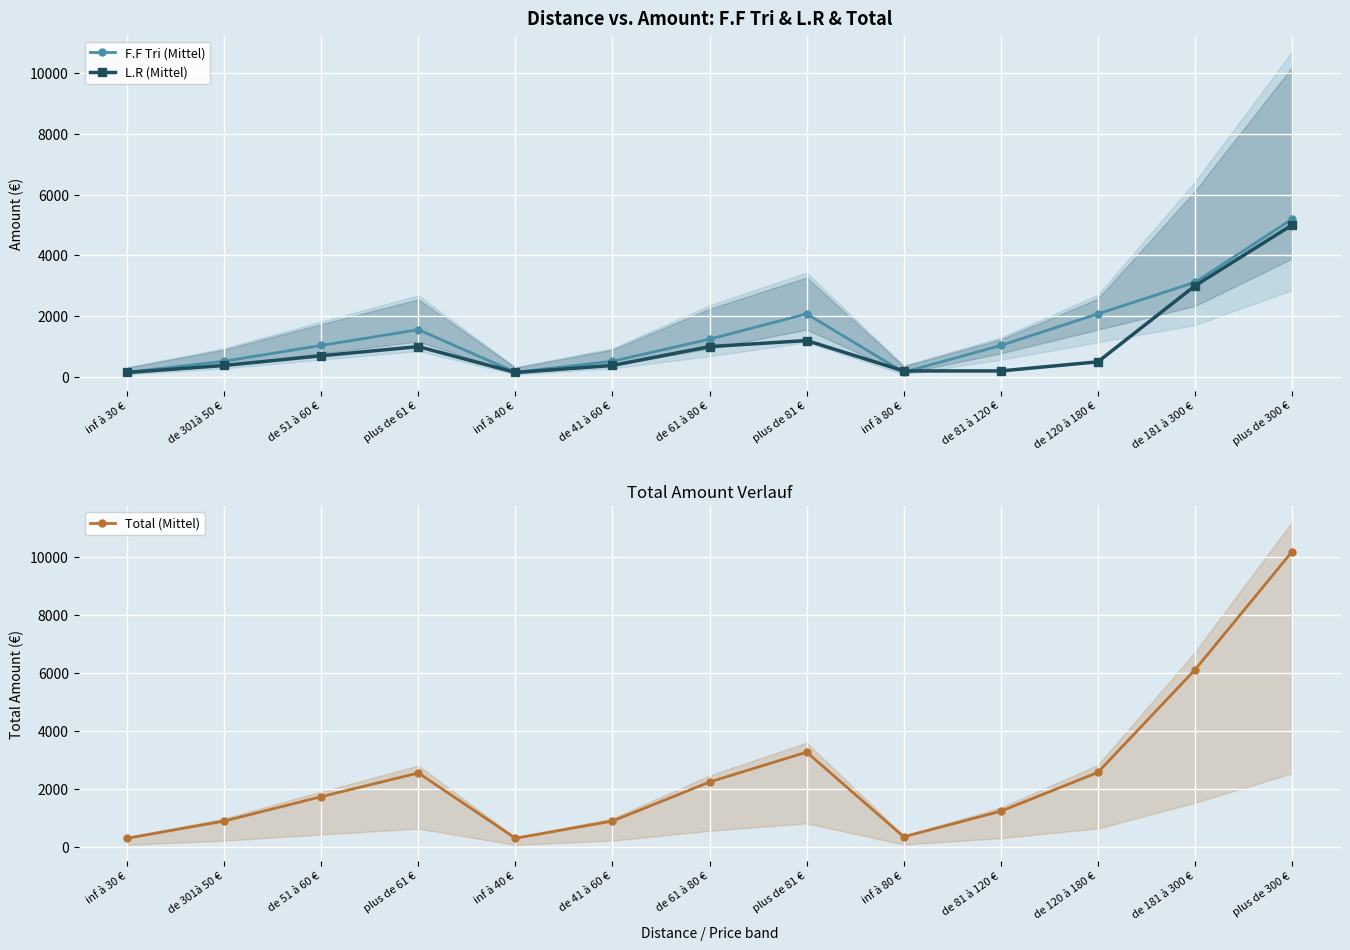

Between de 61 à 80 € and plus de 81 €, which series saw the biggest shift?

Total (Mittel)